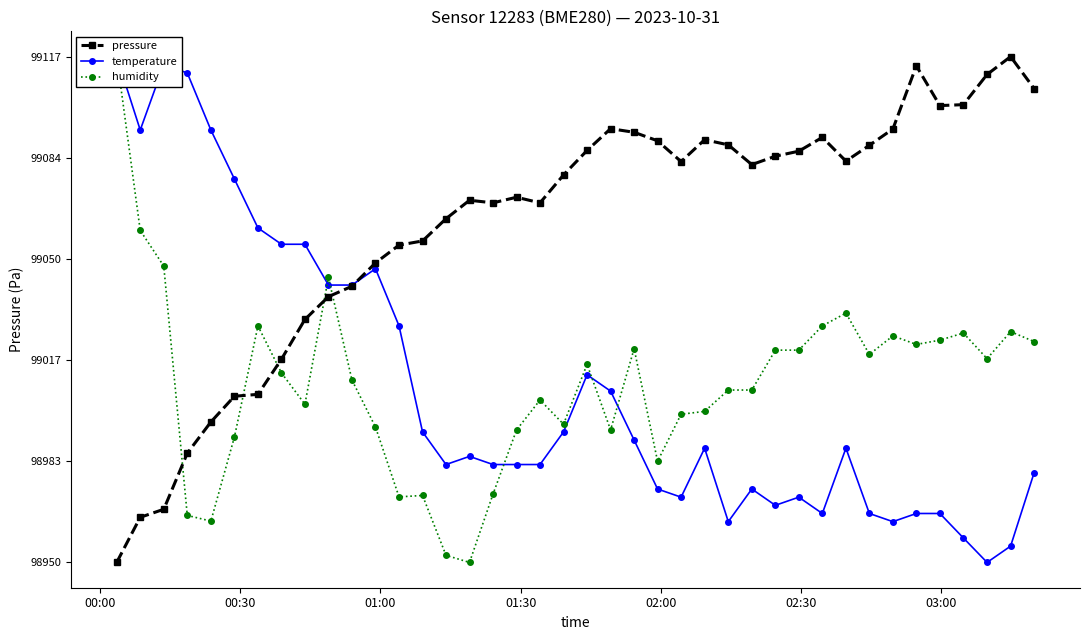

What is the value of the humidity point at the 23rd from the left?

99020.6